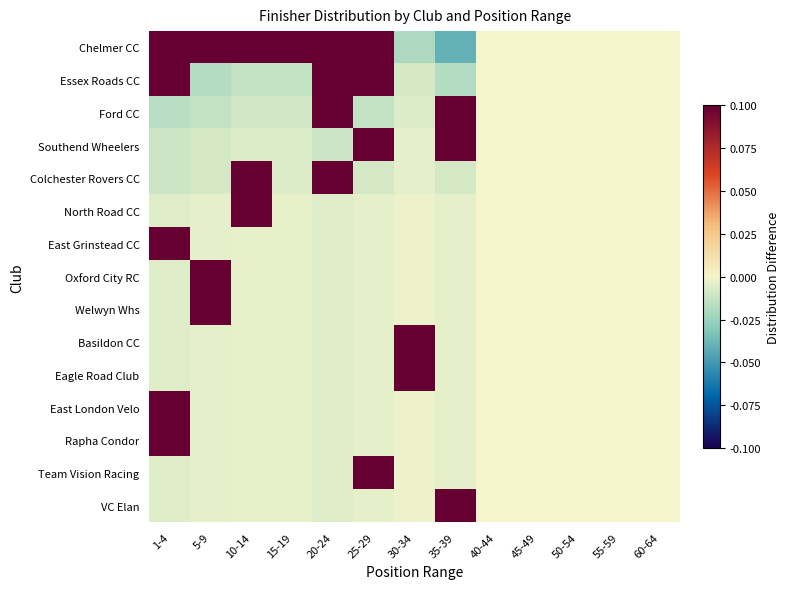

Reading left to right, what are all the values shown in this chart?

Chelmer CC: 1-4=0.2	5-9=0.5	10-14=0.3	15-19=1.0	20-24=0.2	25-29=0.2	30-34=-0.0	35-39=-0.0	40-44=0.0	45-49=0.0	50-54=0.0	55-59=0.0	60-64=0.0
Essex Roads CC: 1-4=0.2	5-9=-0.0	10-14=-0.0	15-19=-0.0	20-24=0.4	25-29=0.2	30-34=-0.0	35-39=-0.0	40-44=0.0	45-49=0.0	50-54=0.0	55-59=0.0	60-64=0.0
Ford CC: 1-4=-0.0	5-9=-0.0	10-14=-0.0	15-19=-0.0	20-24=0.2	25-29=-0.0	30-34=-0.0	35-39=0.5	40-44=0.0	45-49=0.0	50-54=0.0	55-59=0.0	60-64=0.0
Southend Wheelers: 1-4=-0.0	5-9=-0.0	10-14=-0.0	15-19=-0.0	20-24=-0.0	25-29=0.2	30-34=-0.0	35-39=0.2	40-44=0.0	45-49=0.0	50-54=0.0	55-59=0.0	60-64=0.0
Colchester Rovers CC: 1-4=-0.0	5-9=-0.0	10-14=0.3	15-19=-0.0	20-24=0.2	25-29=-0.0	30-34=-0.0	35-39=-0.0	40-44=0.0	45-49=0.0	50-54=0.0	55-59=0.0	60-64=0.0
North Road CC: 1-4=-0.0	5-9=-0.0	10-14=0.3	15-19=-0.0	20-24=-0.0	25-29=-0.0	30-34=-0.0	35-39=-0.0	40-44=0.0	45-49=0.0	50-54=0.0	55-59=0.0	60-64=0.0
East Grinstead CC: 1-4=0.2	5-9=-0.0	10-14=-0.0	15-19=-0.0	20-24=-0.0	25-29=-0.0	30-34=-0.0	35-39=-0.0	40-44=0.0	45-49=0.0	50-54=0.0	55-59=0.0	60-64=0.0
Oxford City RC: 1-4=-0.0	5-9=0.2	10-14=-0.0	15-19=-0.0	20-24=-0.0	25-29=-0.0	30-34=-0.0	35-39=-0.0	40-44=0.0	45-49=0.0	50-54=0.0	55-59=0.0	60-64=0.0
Welwyn Whs: 1-4=-0.0	5-9=0.2	10-14=-0.0	15-19=-0.0	20-24=-0.0	25-29=-0.0	30-34=-0.0	35-39=-0.0	40-44=0.0	45-49=0.0	50-54=0.0	55-59=0.0	60-64=0.0
Basildon CC: 1-4=-0.0	5-9=-0.0	10-14=-0.0	15-19=-0.0	20-24=-0.0	25-29=-0.0	30-34=0.5	35-39=-0.0	40-44=0.0	45-49=0.0	50-54=0.0	55-59=0.0	60-64=0.0
Eagle Road Club: 1-4=-0.0	5-9=-0.0	10-14=-0.0	15-19=-0.0	20-24=-0.0	25-29=-0.0	30-34=0.5	35-39=-0.0	40-44=0.0	45-49=0.0	50-54=0.0	55-59=0.0	60-64=0.0
East London Velo: 1-4=0.2	5-9=-0.0	10-14=-0.0	15-19=-0.0	20-24=-0.0	25-29=-0.0	30-34=-0.0	35-39=-0.0	40-44=0.0	45-49=0.0	50-54=0.0	55-59=0.0	60-64=0.0
Rapha Condor: 1-4=0.2	5-9=-0.0	10-14=-0.0	15-19=-0.0	20-24=-0.0	25-29=-0.0	30-34=-0.0	35-39=-0.0	40-44=0.0	45-49=0.0	50-54=0.0	55-59=0.0	60-64=0.0
Team Vision Racing: 1-4=-0.0	5-9=-0.0	10-14=-0.0	15-19=-0.0	20-24=-0.0	25-29=0.2	30-34=-0.0	35-39=-0.0	40-44=0.0	45-49=0.0	50-54=0.0	55-59=0.0	60-64=0.0
VC Elan: 1-4=-0.0	5-9=-0.0	10-14=-0.0	15-19=-0.0	20-24=-0.0	25-29=-0.0	30-34=-0.0	35-39=0.2	40-44=0.0	45-49=0.0	50-54=0.0	55-59=0.0	60-64=0.0